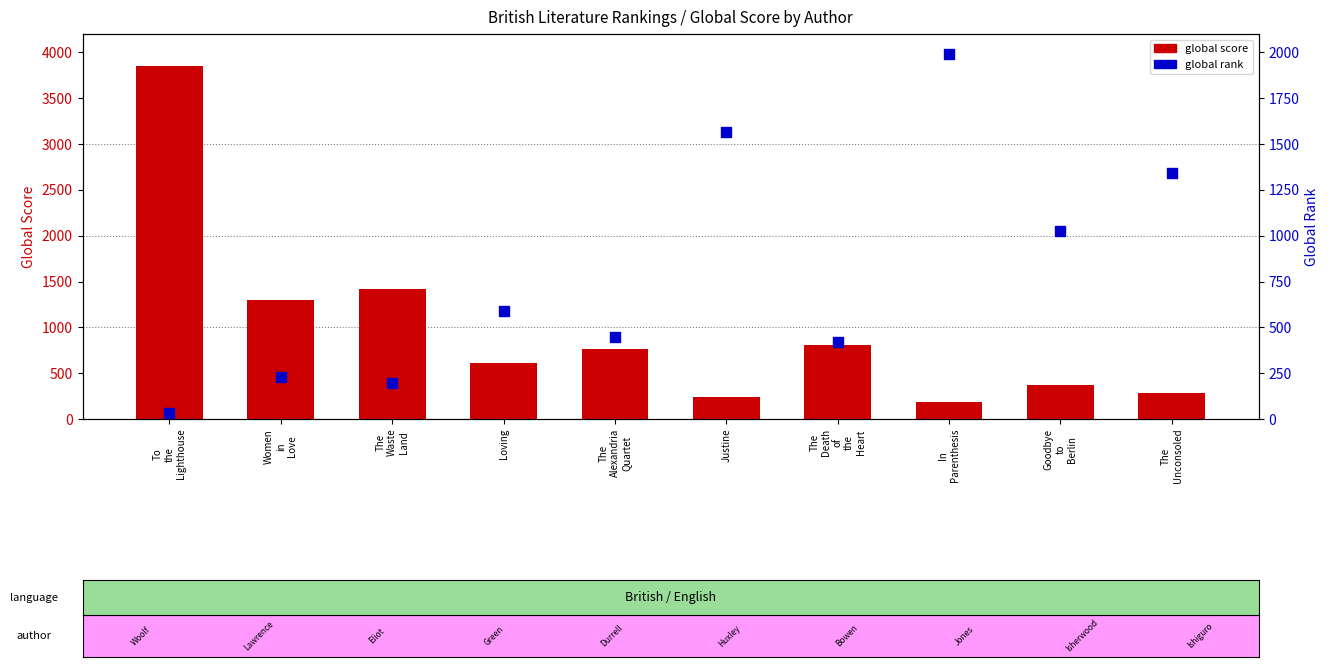

Which series contains the highest Y value?

global score